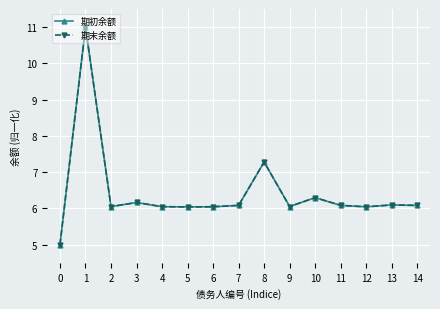

Between 0 and 9, which is larger?

9